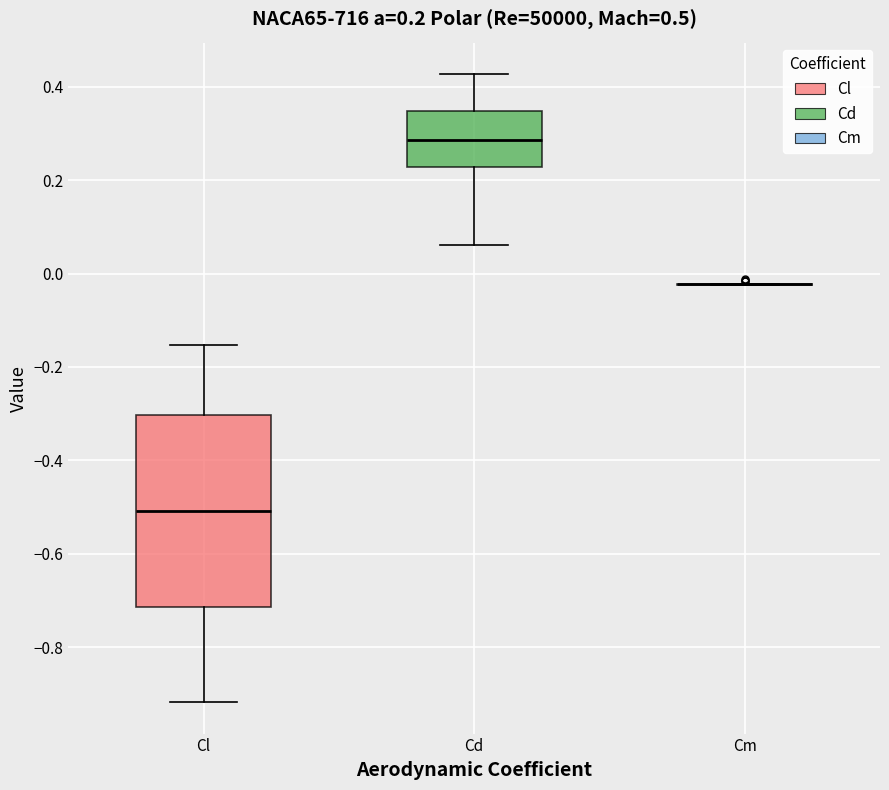

Which box is the tallest, from its lower edge to its upper edge?

Cl